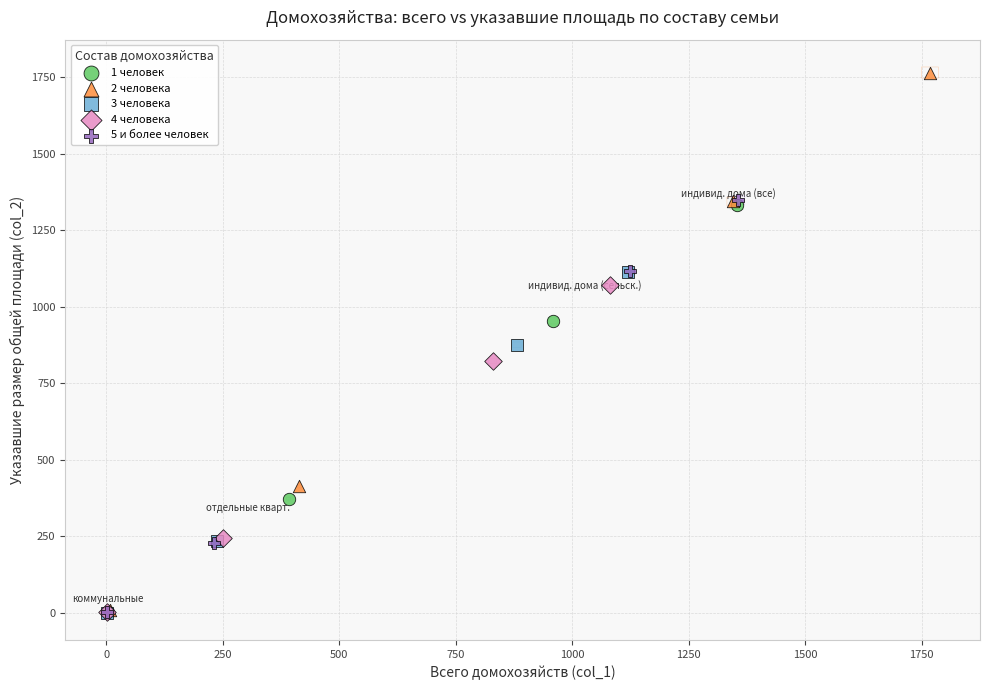

Which series contains the highest Y value?

2 человека